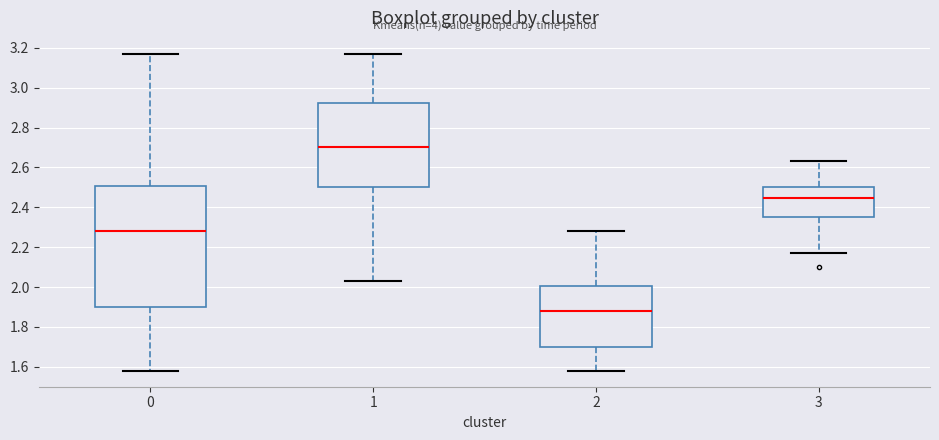

Reading left to right, read every box against the y-axis: the position of its median line, the range the box covers, and the ends of its whiskers. The values are not printed on the chart, so give them approximately, as read against the axis.

0: median 2.28, box 1.90 to 2.50, whiskers 1.58 to 3.18
1: median 2.70, box 2.50 to 2.92, whiskers 2.04 to 3.18
2: median 1.88, box 1.70 to 2.00, whiskers 1.58 to 2.28
3: median 2.44, box 2.36 to 2.50, whiskers 2.18 to 2.64